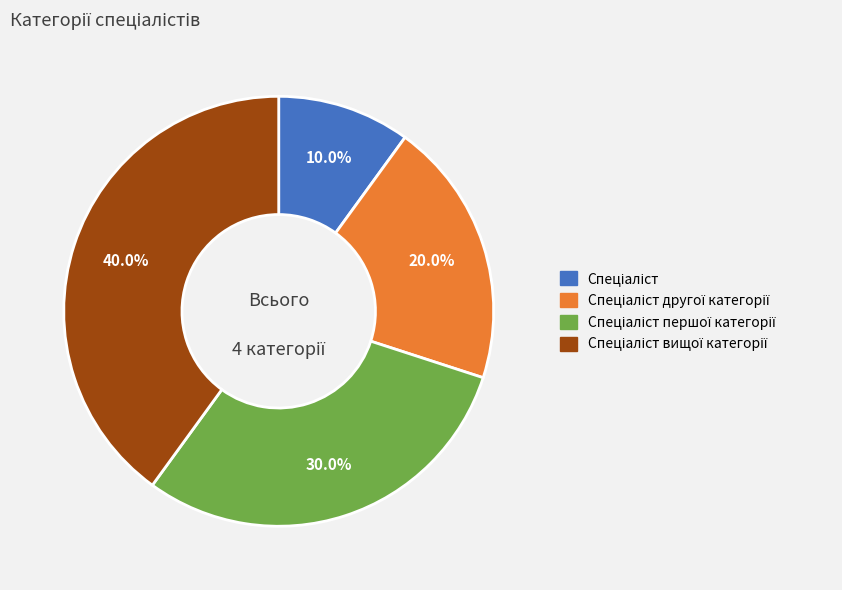

Does any single category account for the majority?

No